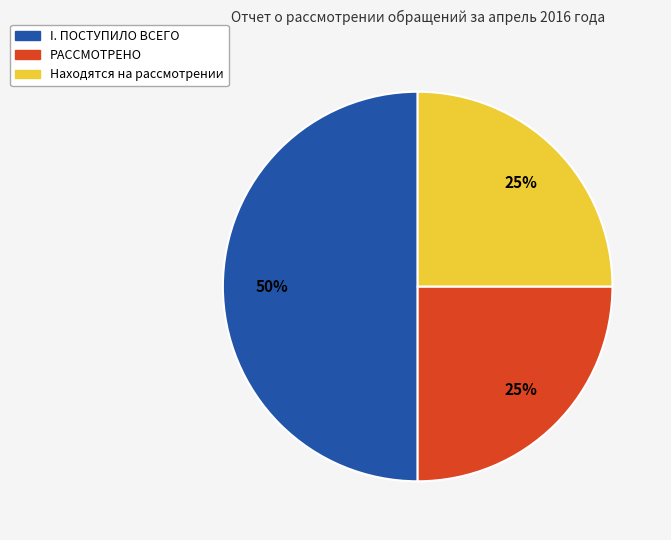

Do Находятся на рассмотрении and I. ПОСТУПИЛО ВСЕГО together represent more than half of the pie?

Yes